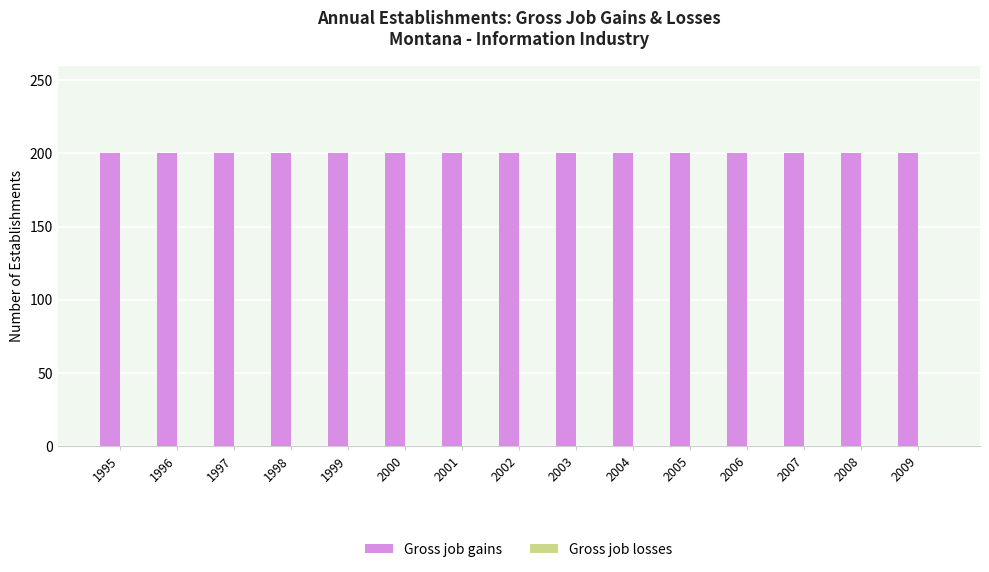

Is it true that Gross job losses equals 0 at 2004?

True